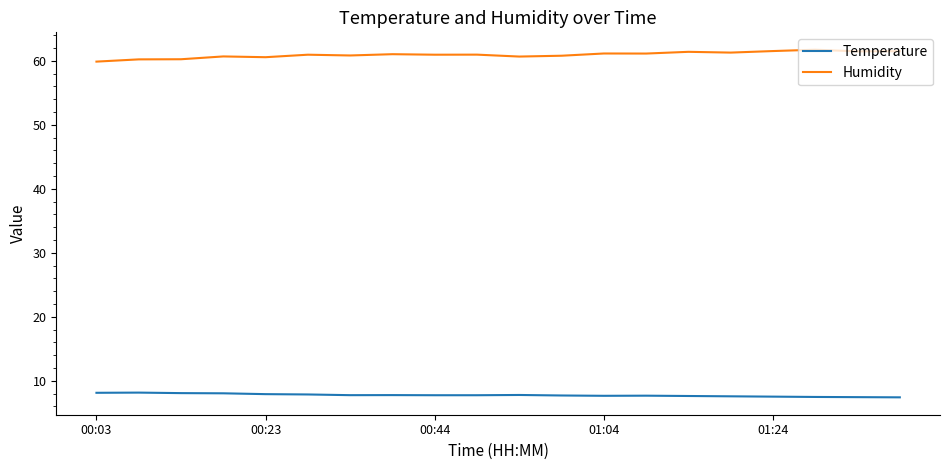

List the series in order of their peak value, lowest first.

Temperature, Humidity